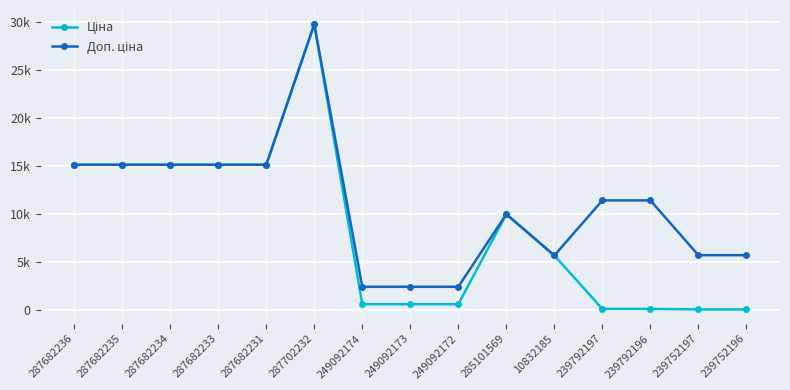

Where does the Ціна series first go above 5673?

287682236